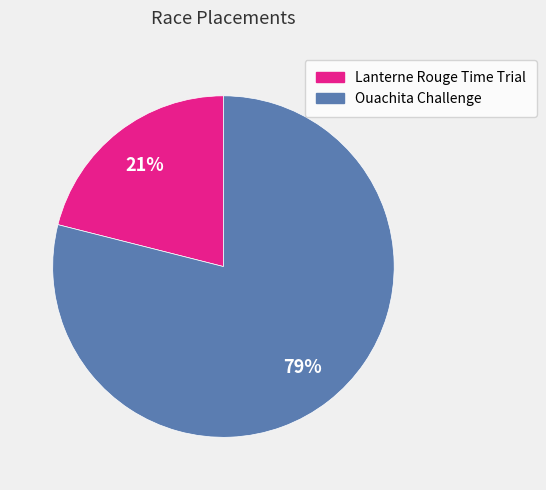

True or false: Lanterne Rouge Time Trial accounts for 9% of the total.

False